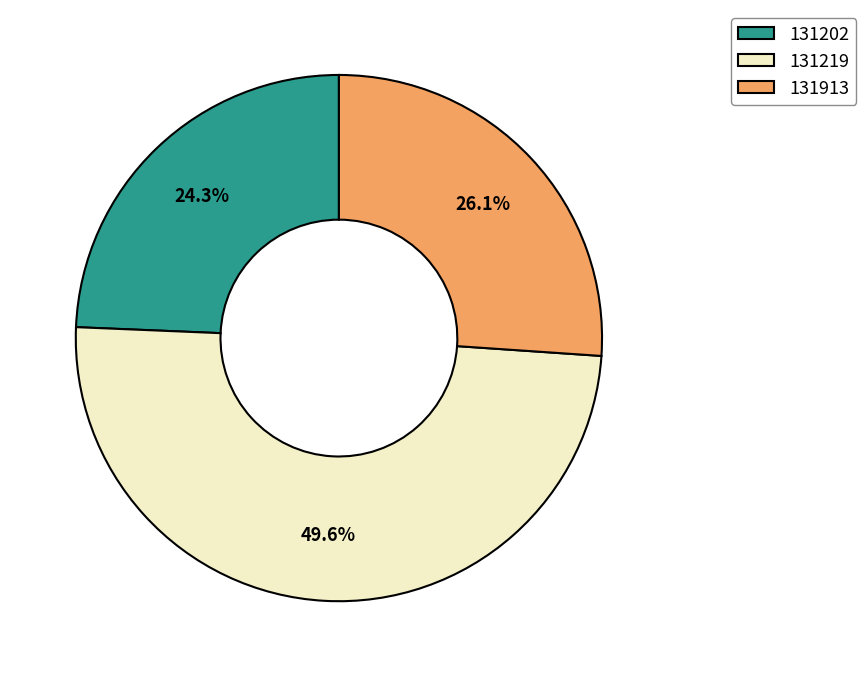

Rank the categories by value from lowest to highest.

131202, 131913, 131219